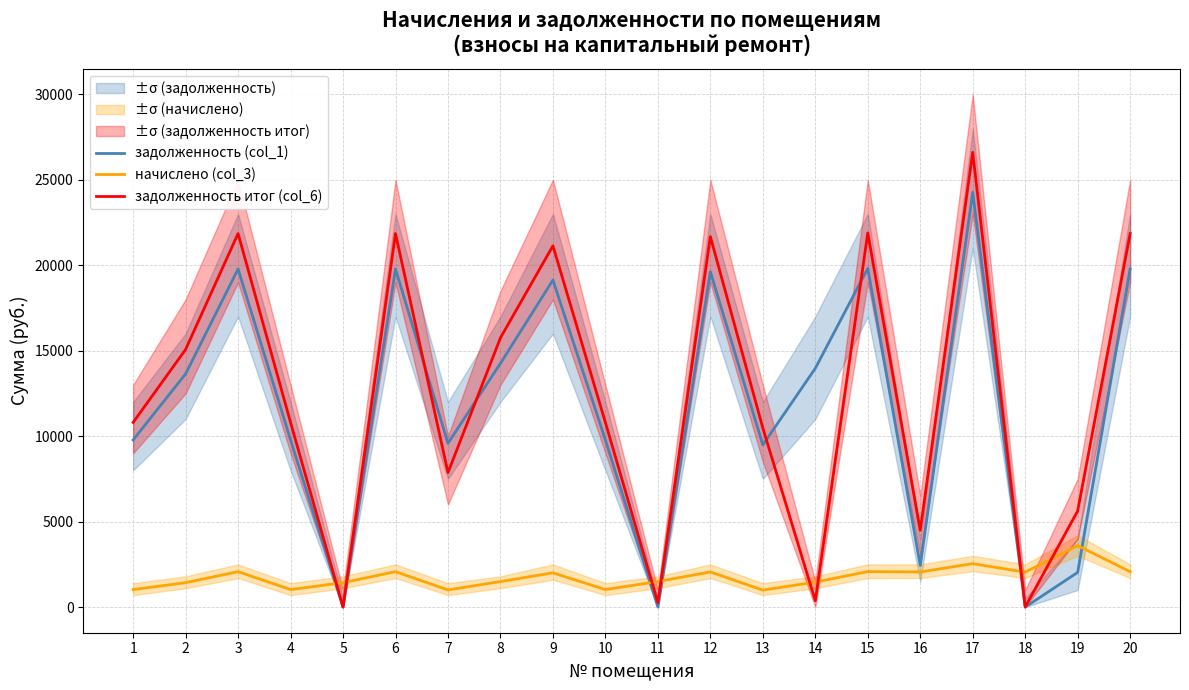

Is the value of задолженность итог (col_6) at 3 greater than the value of начислено (col_3) at 1?

Yes